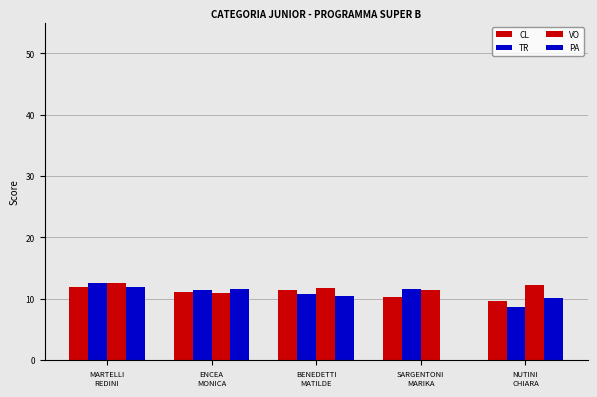

Which category has the highest value across all series?

MARTELLI
REDINI